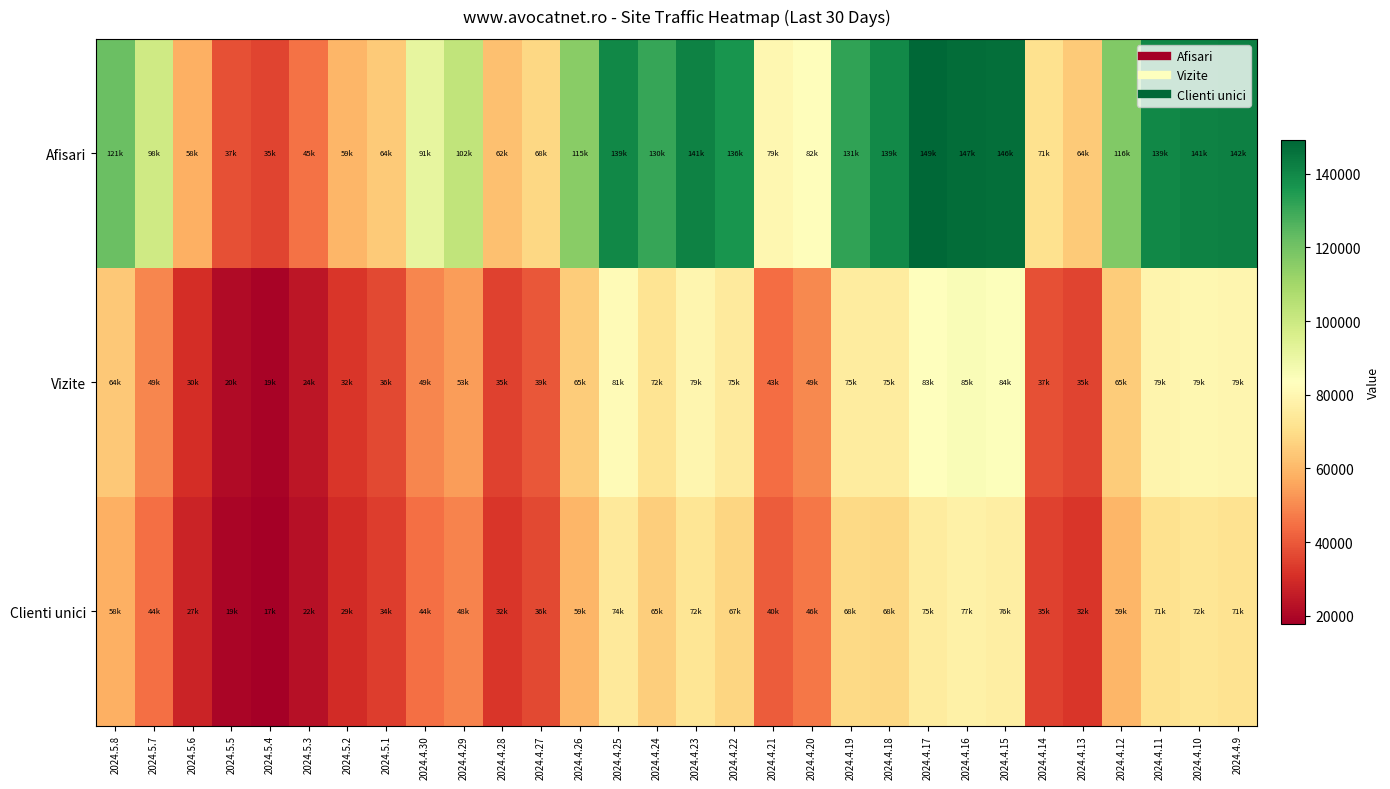

Reading left to right, list all the values displayed in this chart.

Afisari: 2024.5.8=121720	2024.5.7=98897	2024.5.6=58158	2024.5.5=37899	2024.5.4=35443	2024.5.3=45311	2024.5.2=59386	2024.5.1=64903	2024.4.30=91493	2024.4.29=102674	2024.4.28=62093	2024.4.27=68300	2024.4.26=115529	2024.4.25=139919	2024.4.24=130792	2024.4.23=141698	2024.4.22=136693	2024.4.21=79847	2024.4.20=82800	2024.4.19=131839	2024.4.18=139446	2024.4.17=149054	2024.4.16=147510	2024.4.15=146994	2024.4.14=71162	2024.4.13=64772	2024.4.12=116952	2024.4.11=139952	2024.4.10=141381	2024.4.9=142110
Vizite: 2024.5.8=64335	2024.5.7=49493	2024.5.6=30147	2024.5.5=20840	2024.5.4=19208	2024.5.3=24295	2024.5.2=32348	2024.5.1=36721	2024.4.30=49053	2024.4.29=53918	2024.4.28=35032	2024.4.27=39559	2024.4.26=65207	2024.4.25=81409	2024.4.24=72371	2024.4.23=79728	2024.4.22=75012	2024.4.21=43984	2024.4.20=49741	2024.4.19=75369	2024.4.18=75264	2024.4.17=83263	2024.4.16=85446	2024.4.15=84055	2024.4.14=37965	2024.4.13=35330	2024.4.12=65388	2024.4.11=79151	2024.4.10=79904	2024.4.9=79606
Clienti unici: 2024.5.8=58224	2024.5.7=44866	2024.5.6=27856	2024.5.5=19413	2024.5.4=17759	2024.5.3=22427	2024.5.2=29634	2024.5.1=34154	2024.4.30=44575	2024.4.29=48791	2024.4.28=32460	2024.4.27=36398	2024.4.26=59561	2024.4.25=74665	2024.4.24=65877	2024.4.23=72763	2024.4.22=67964	2024.4.21=40532	2024.4.20=46097	2024.4.19=68564	2024.4.18=68042	2024.4.17=75381	2024.4.16=77264	2024.4.15=76431	2024.4.14=35015	2024.4.13=32627	2024.4.12=59395	2024.4.11=71574	2024.4.10=72639	2024.4.9=71899